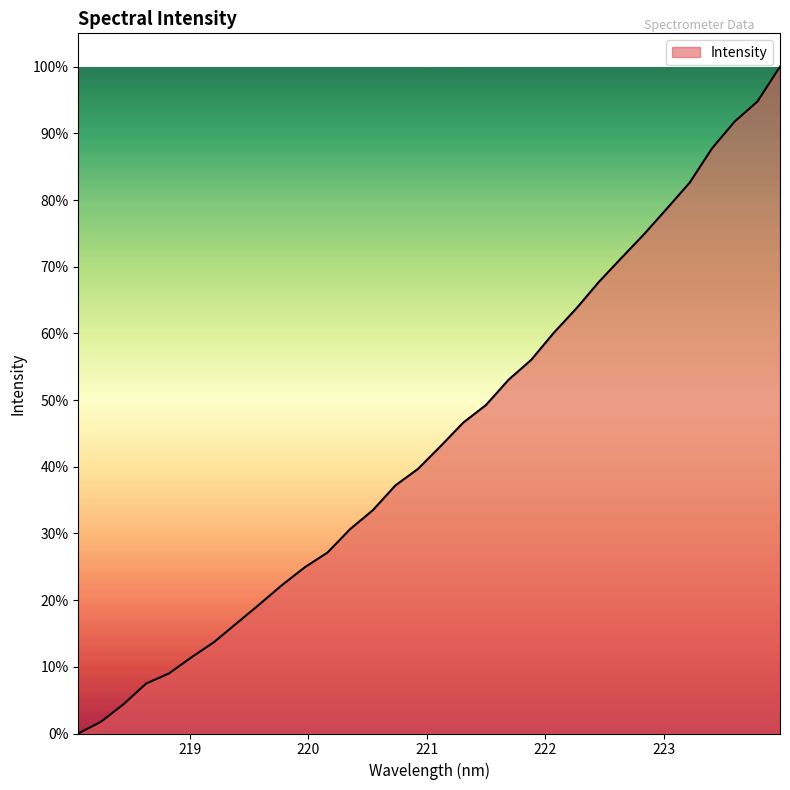

What is the greatest value displayed?

100.0